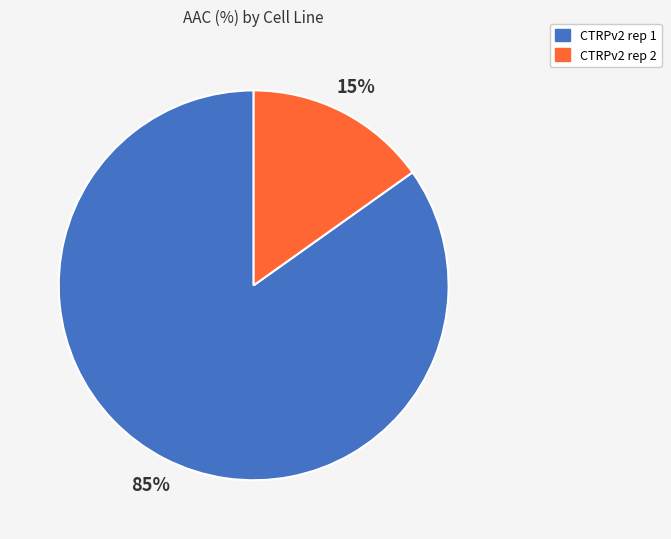

Count the number of slices in the pie.

2